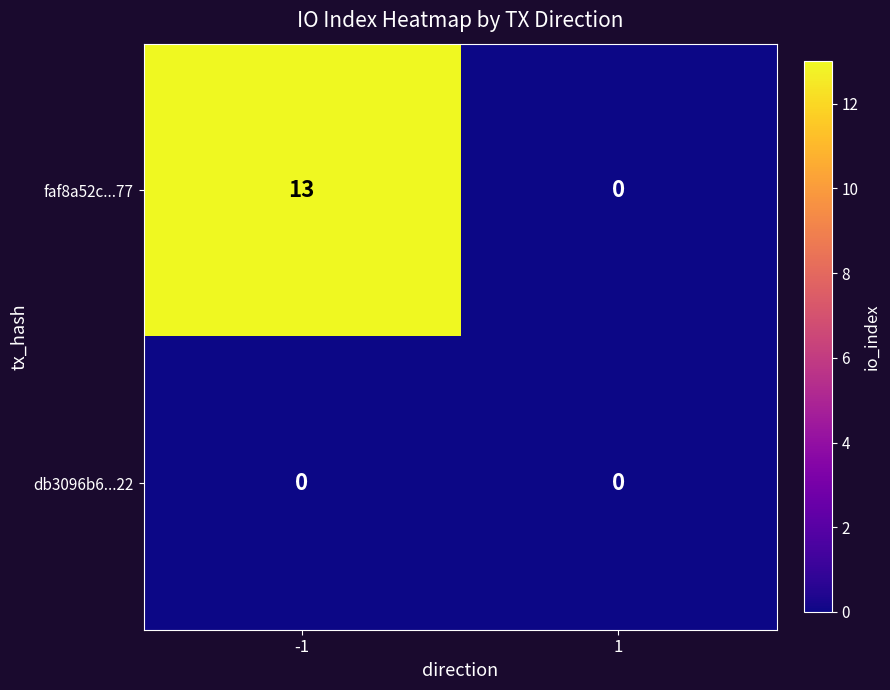

Reading left to right, list all the values displayed in this chart.

faf8a52c...77: -1=13	1=0
db3096b6...22: -1=0	1=0